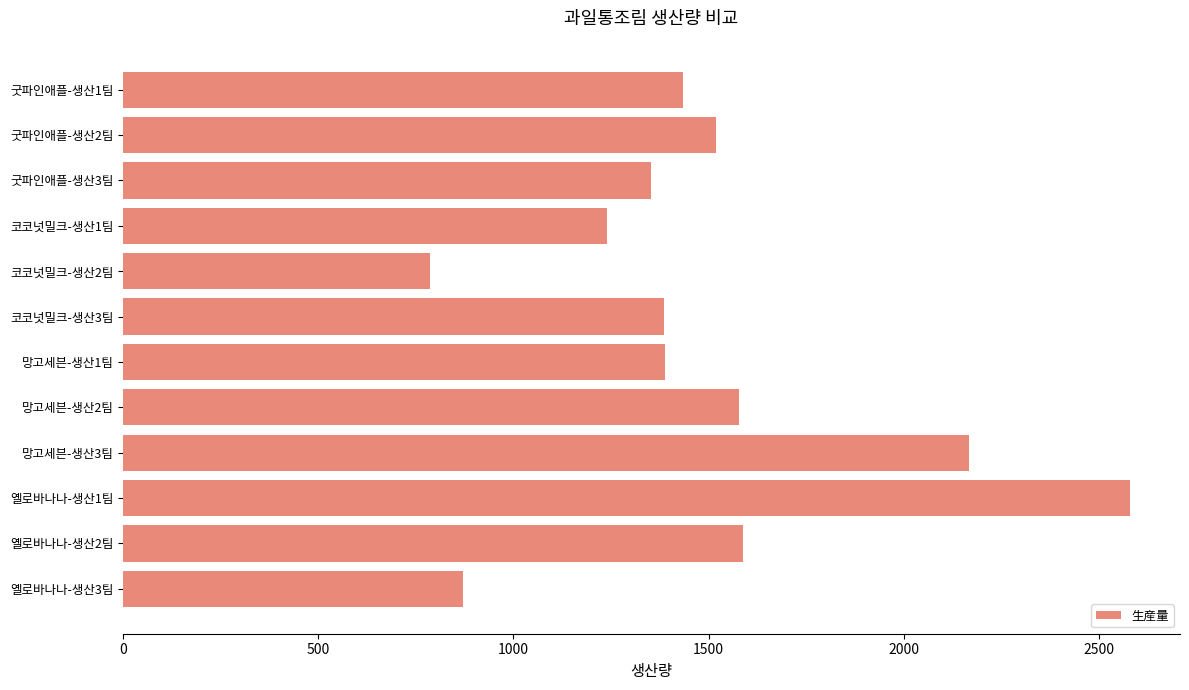

What is the ratio of the value at 코코넛밀크-생산1팀 to the value at 굿파인애플-생산3팀?

0.9